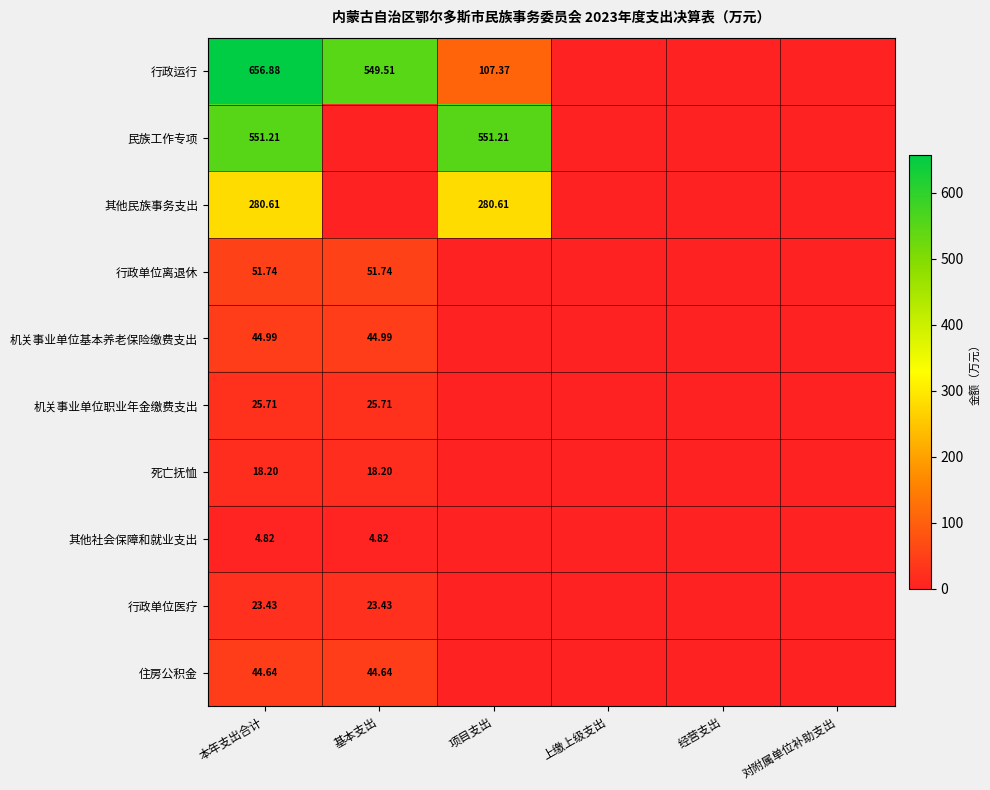

Rank the series by their maximum value, from lowest to highest.

其他社会保障和就业支出, 死亡抚恤, 行政单位医疗, 机关事业单位职业年金缴费支出, 住房公积金, 机关事业单位基本养老保险缴费支出, 行政单位离退休, 其他民族事务支出, 民族工作专项, 行政运行